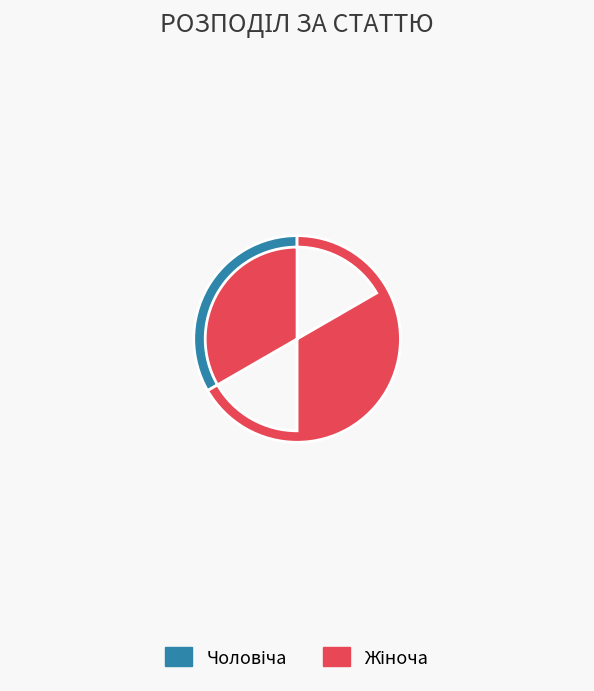

Does any single category account for the majority?

Yes